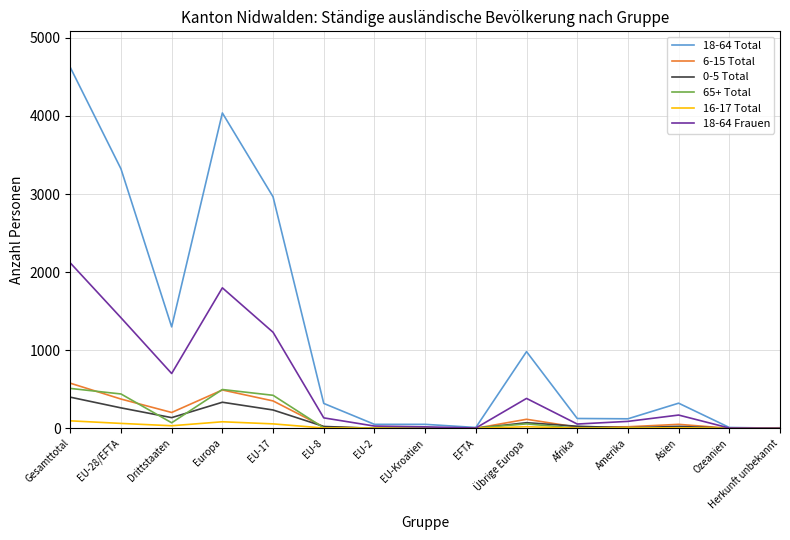

What are all the series names shown in the legend?

18-64 Total, 6-15 Total, 0-5 Total, 65+ Total, 16-17 Total, 18-64 Frauen